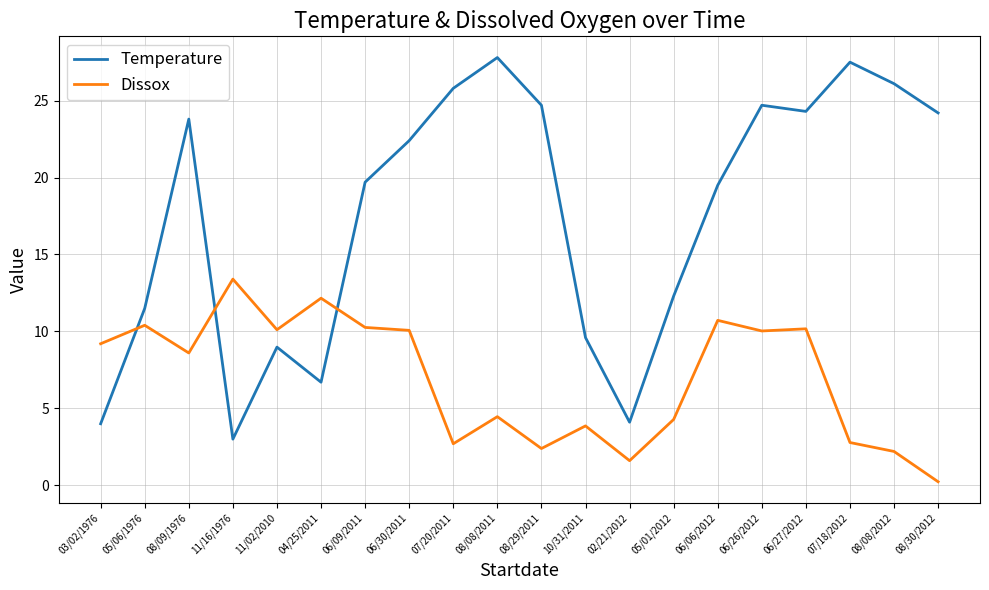

Between 02/21/2012 and 06/26/2012, which series saw the biggest shift?

Temperature